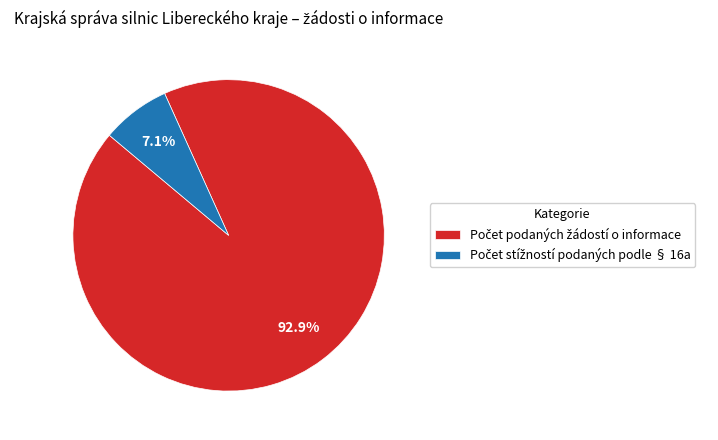

Is there a majority slice in this chart?

Yes